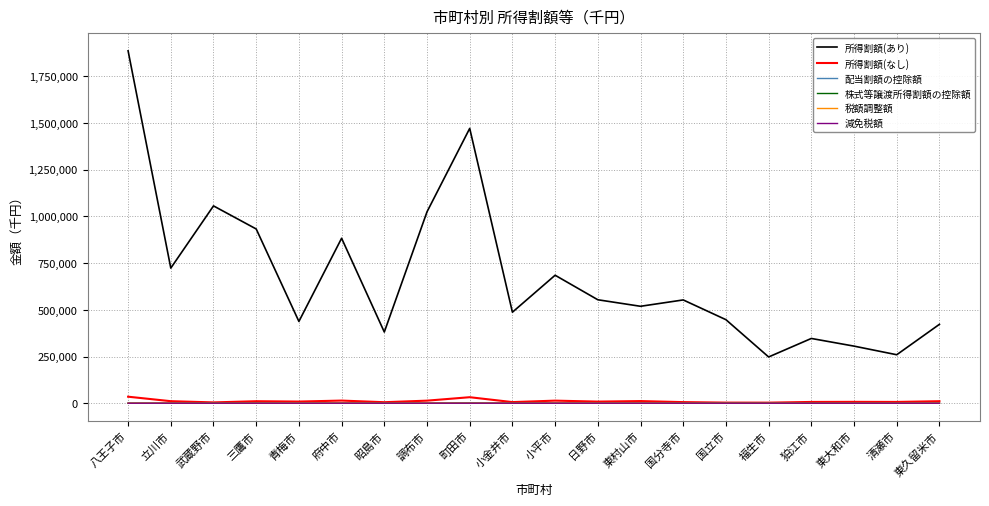

Is it true that 税額調整額 equals 0 at 昭島市?

True